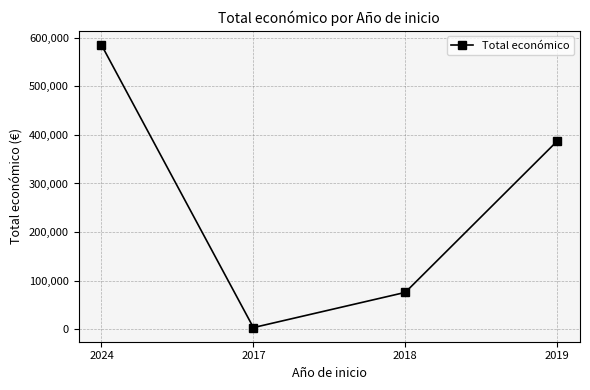

What is the sum of all values?

1051461